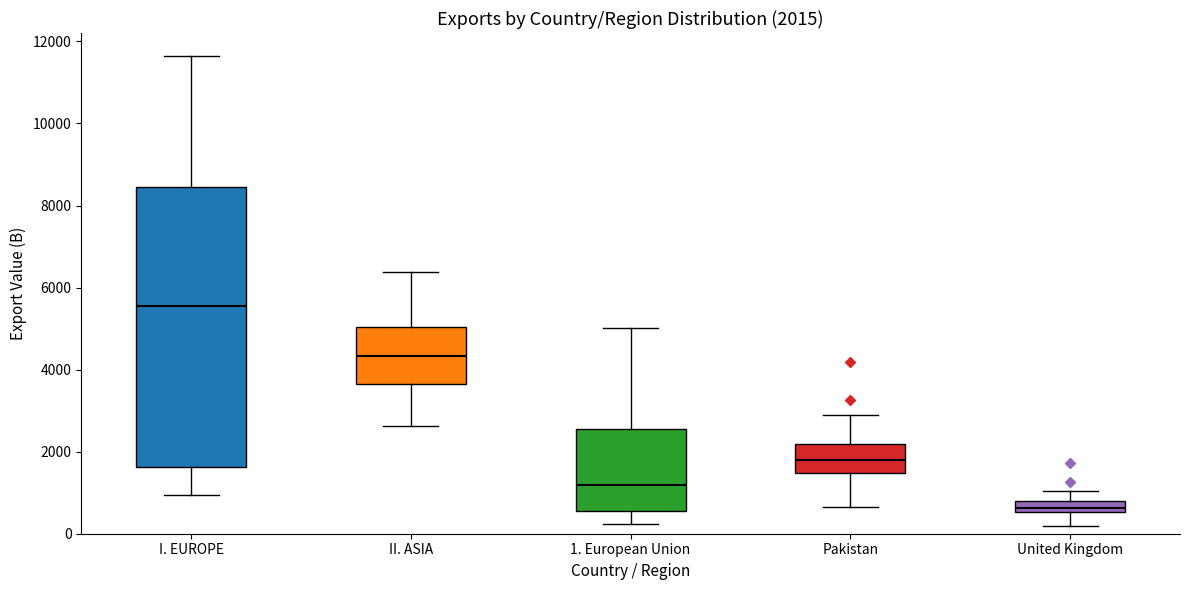

Which box is the tallest, from its lower edge to its upper edge?

I. EUROPE